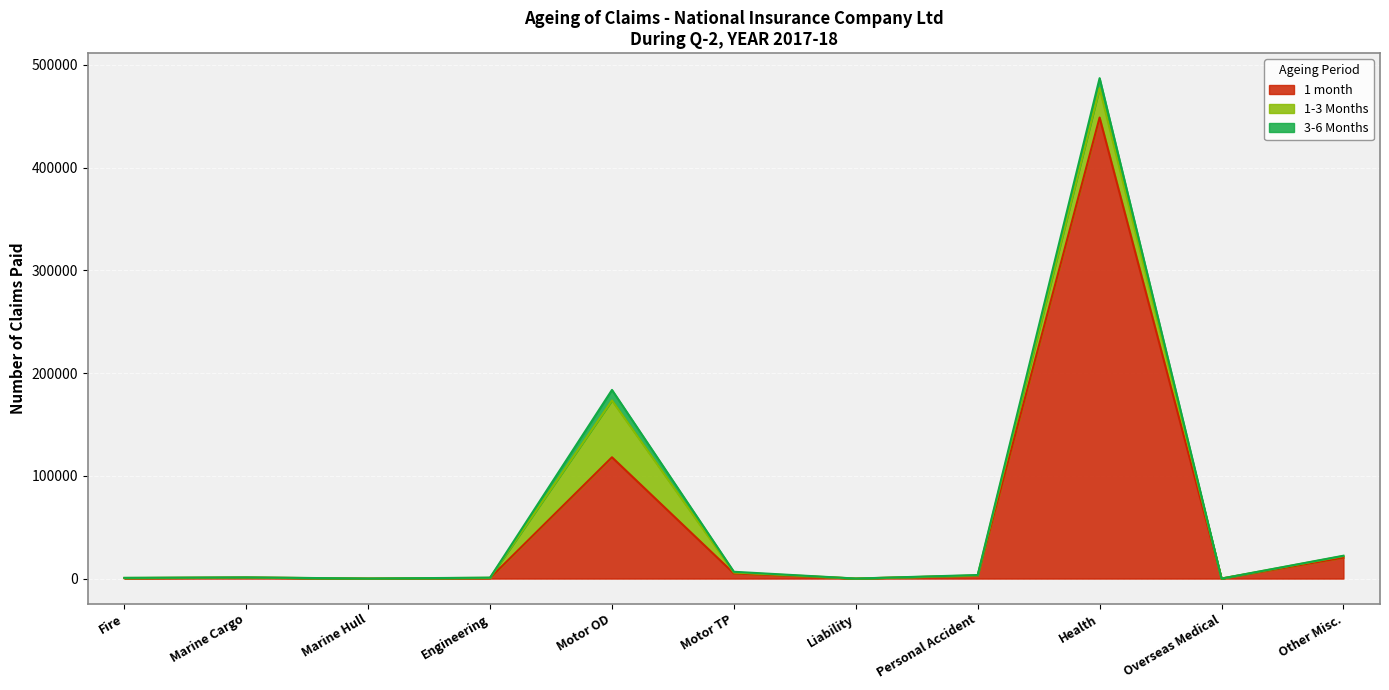

Is the value of 3-6 Months at Liability greater than the value of 1-3 Months at Motor TP?

No